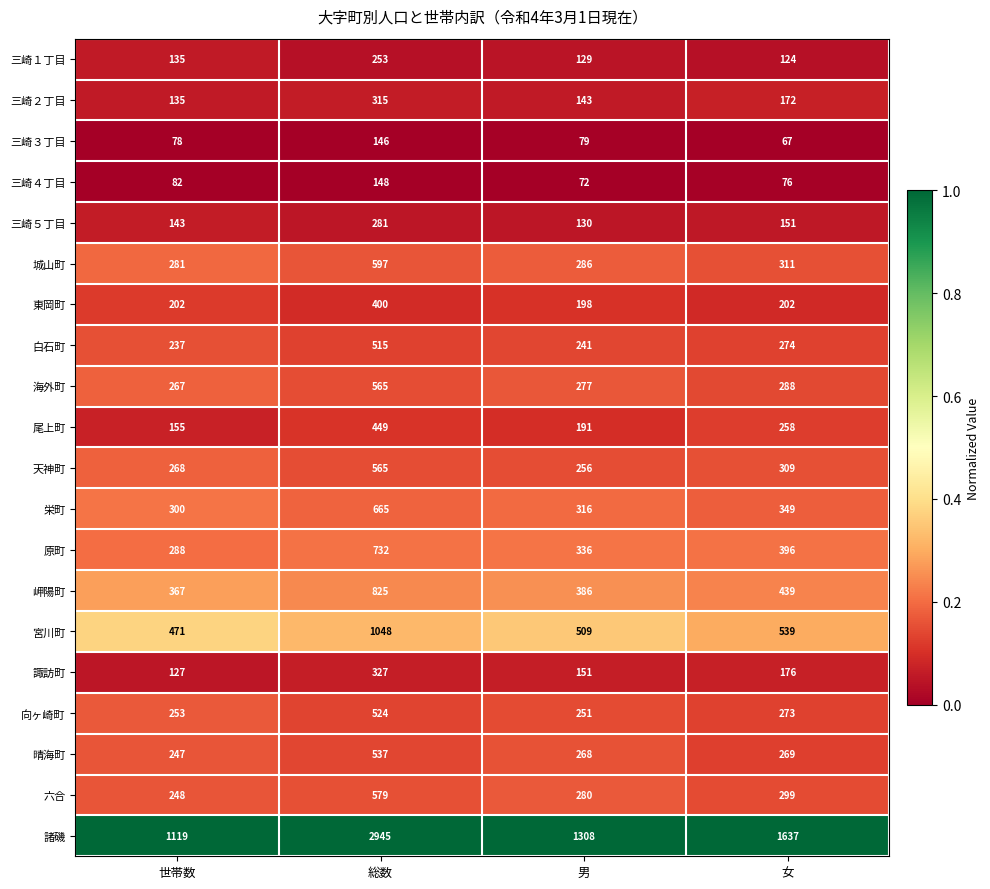

Which label corresponds to the smallest value in the chart?

女